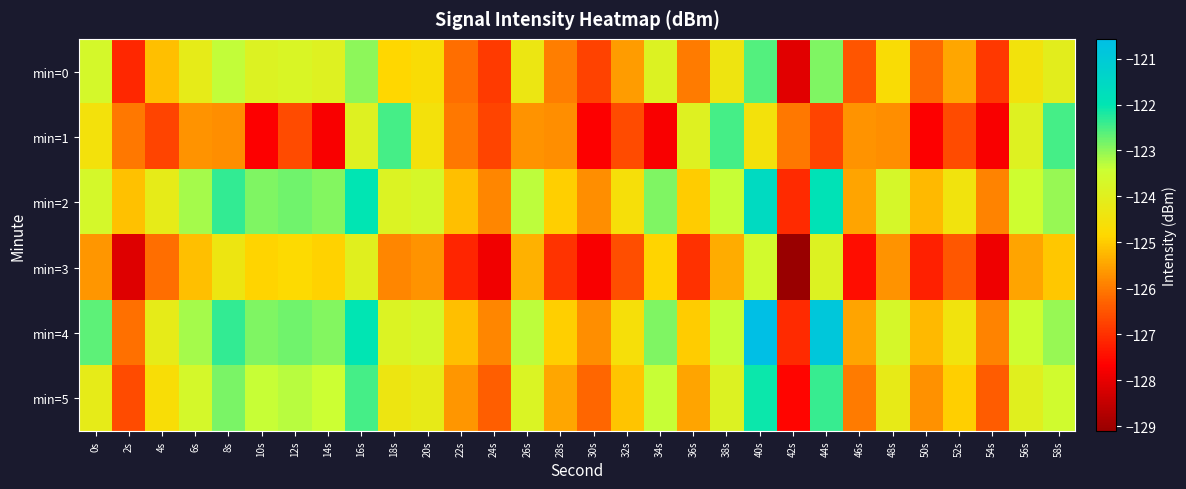

What is the total value across all series at 30s?

-760.0